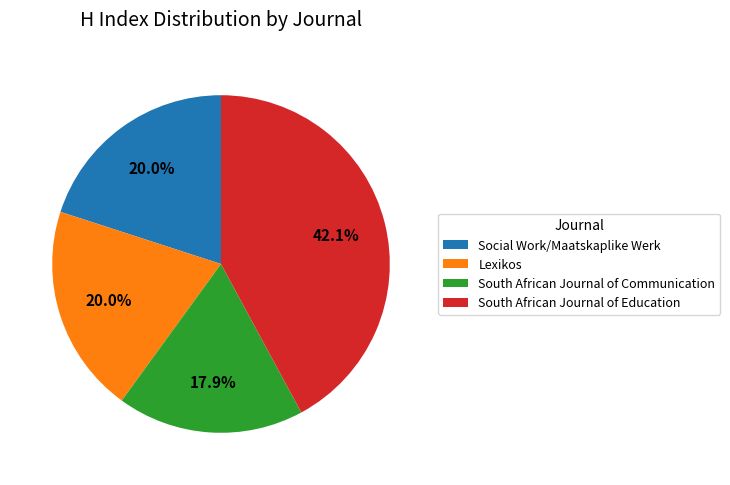

How many slices are in this pie chart?

4